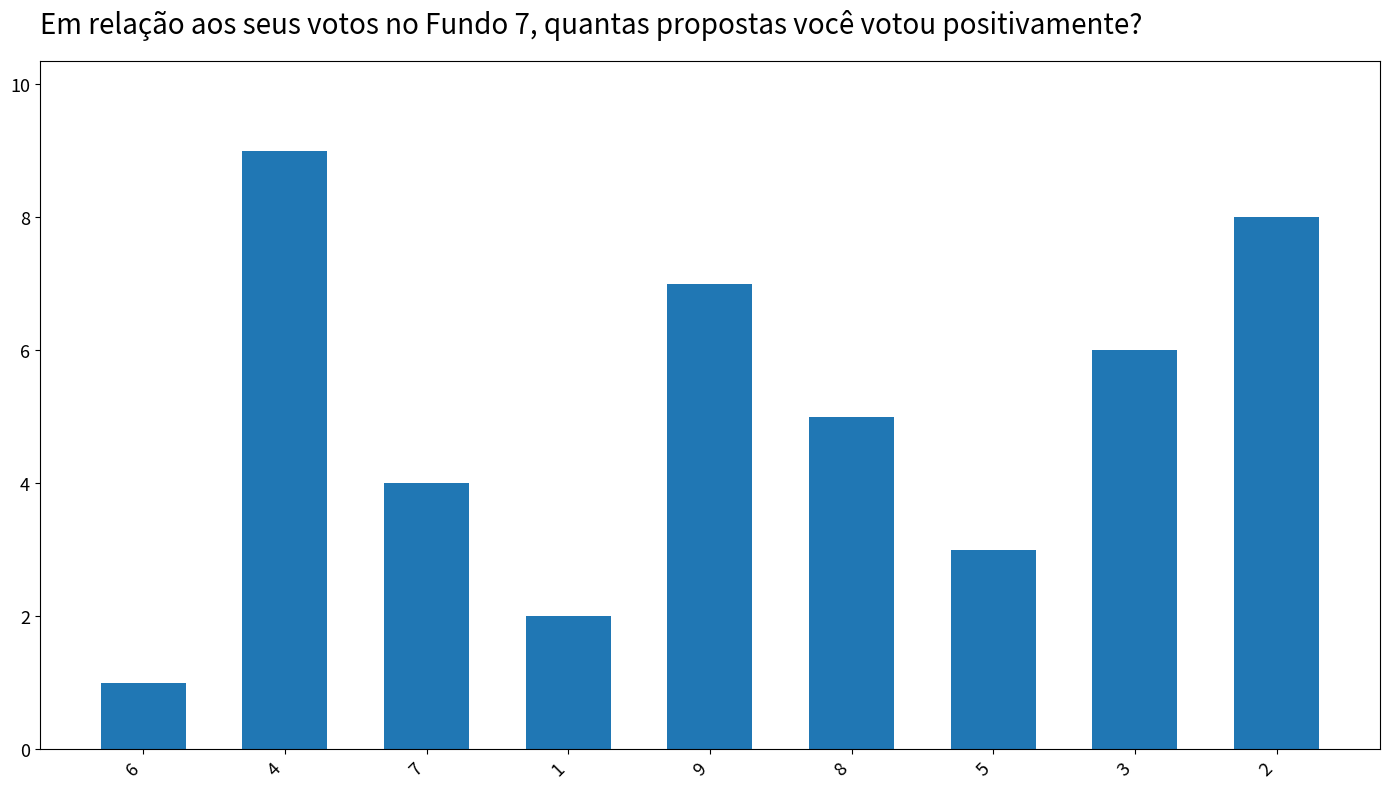

Reading right to left, transcribe all the data shown in this chart.

2=8	3=6	5=3	8=5	9=7	1=2	7=4	4=9	6=1